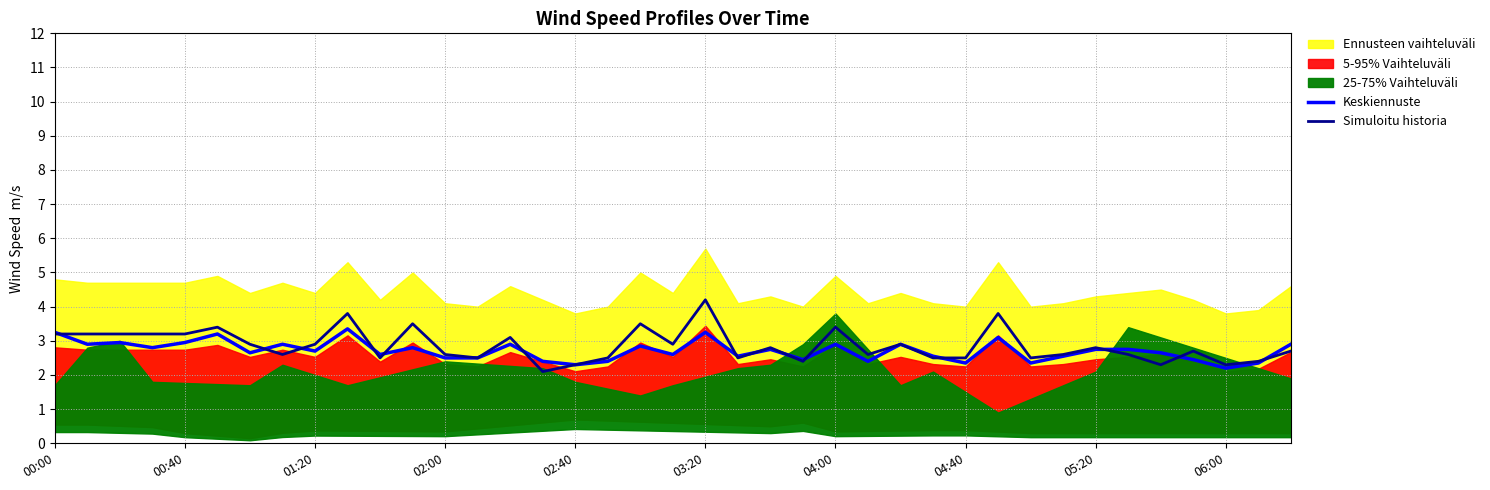

Does the chart display data point markers on the line(s)?

No